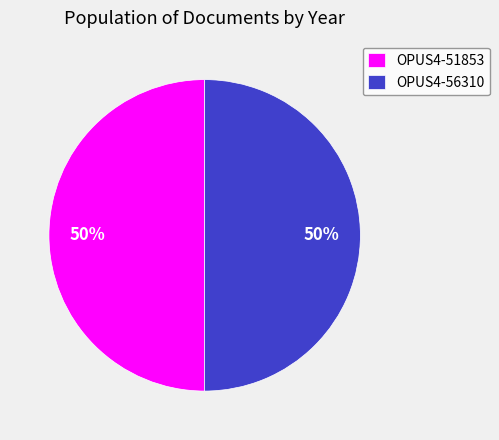

Is the sum of OPUS4-56310 and OPUS4-51853 greater than half?

Yes